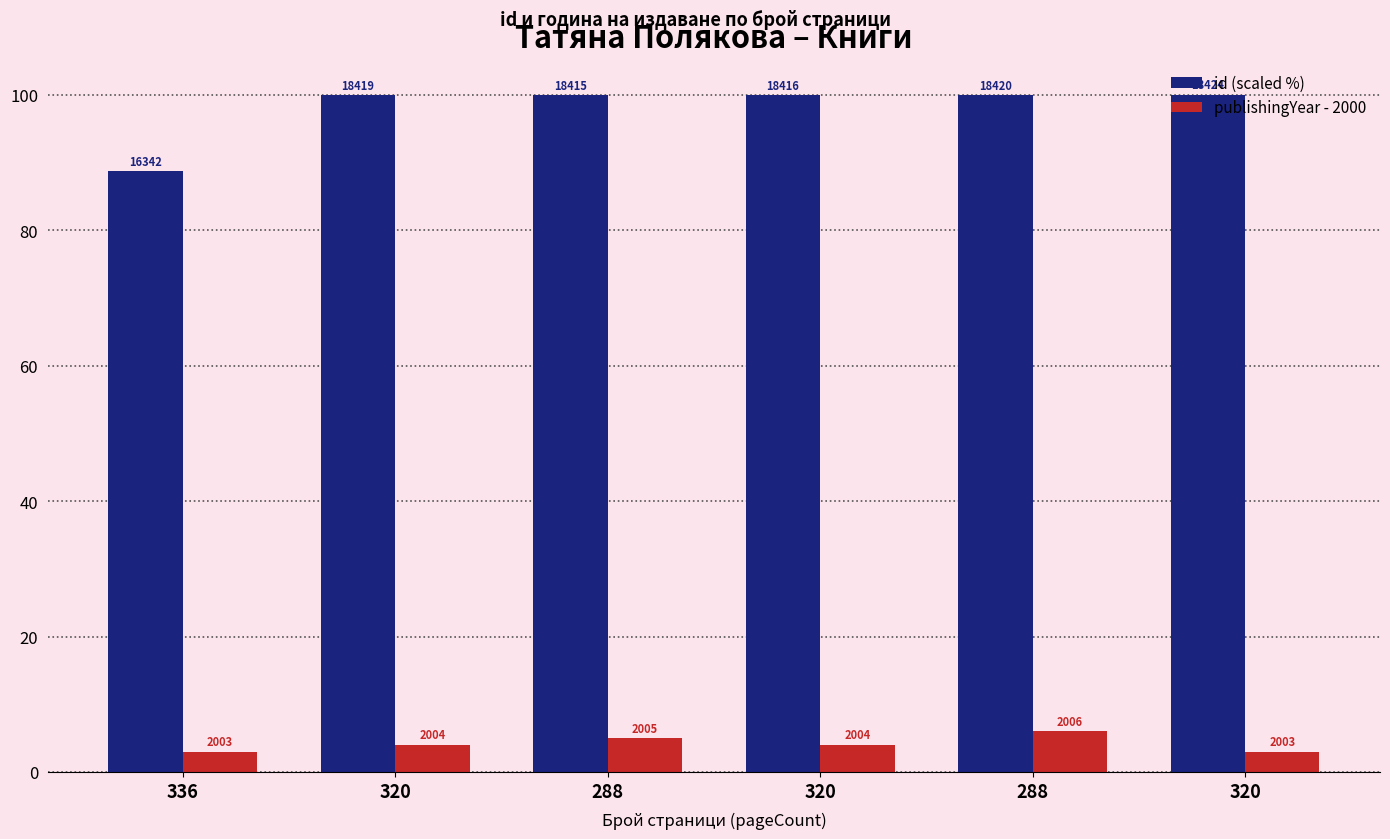

Between 288 and 320, which is larger?

320